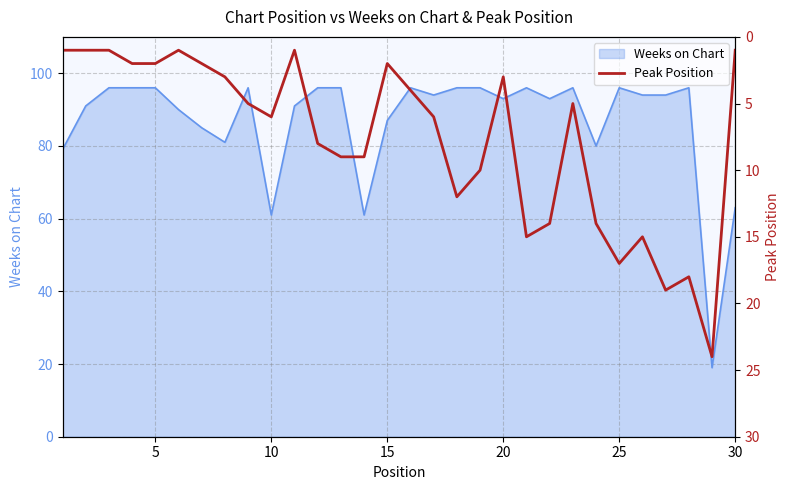

The value of Weeks on Chart at 15 is 119. True or false?

False